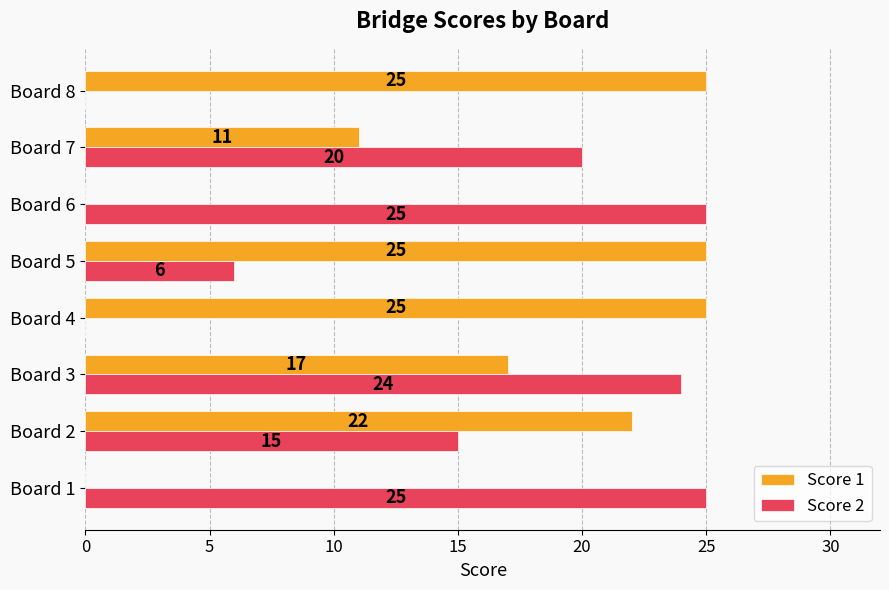

The value of Score 1 at Board 1 is 8. True or false?

False